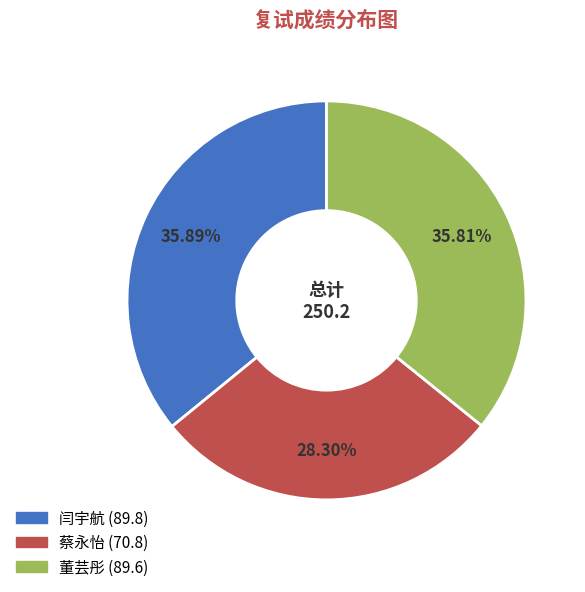

Which slice is the smallest?

蔡永怡